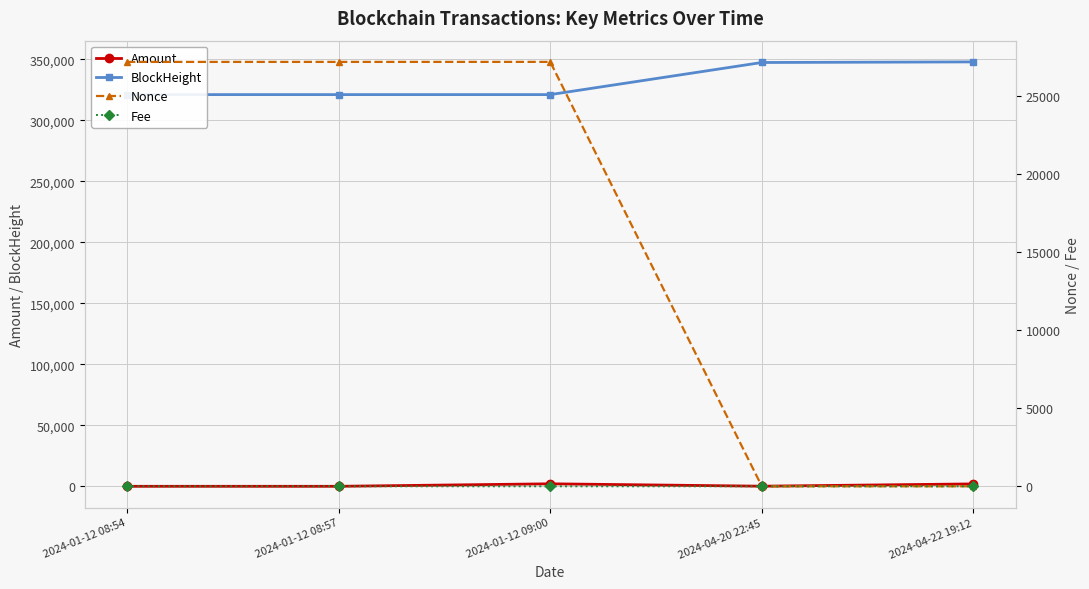

True or false: BlockHeight and Amount intersect in this chart.

False